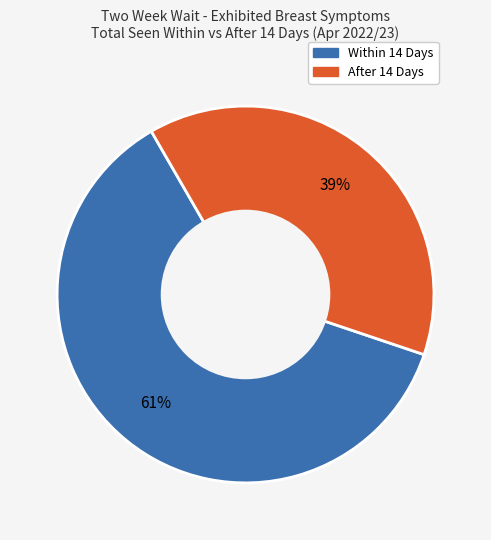

The Within 14 Days slice represents 67% of the pie. True or false?

False